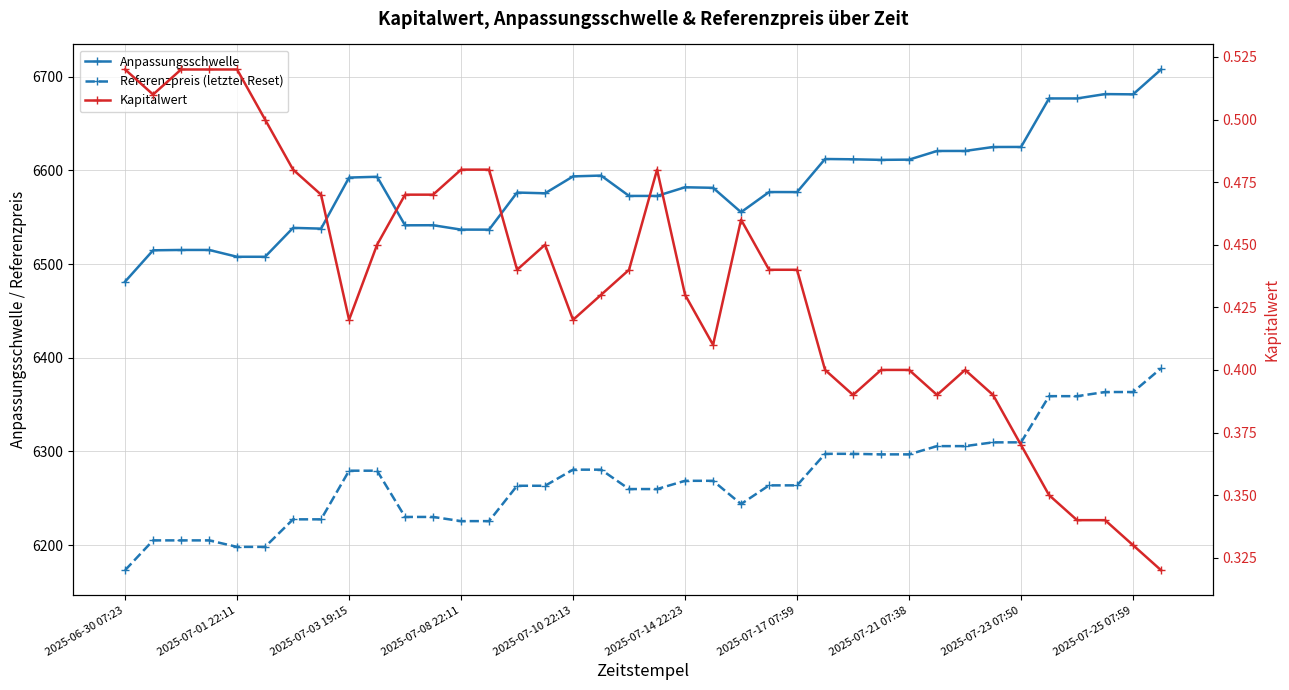

Which series has the largest range (max minus min)?

Anpassungsschwelle